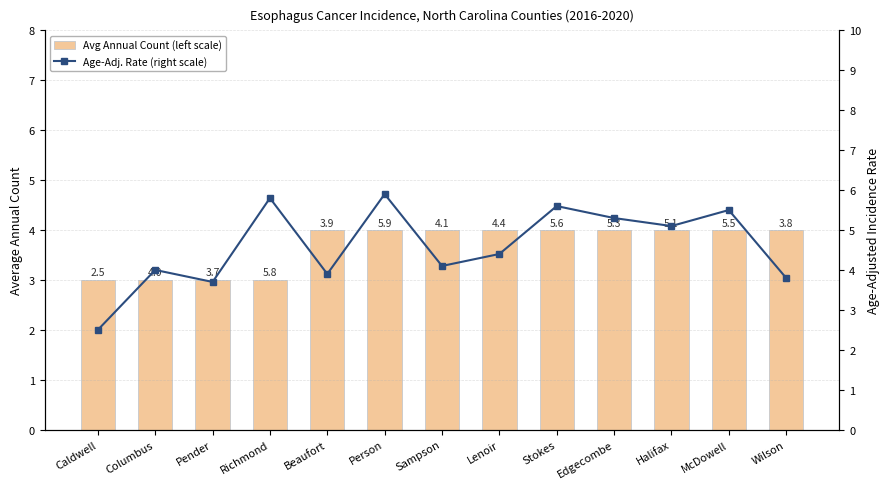

What is the difference between the second highest and minimum values in the Age-Adj. Rate (right scale) series?

3.3